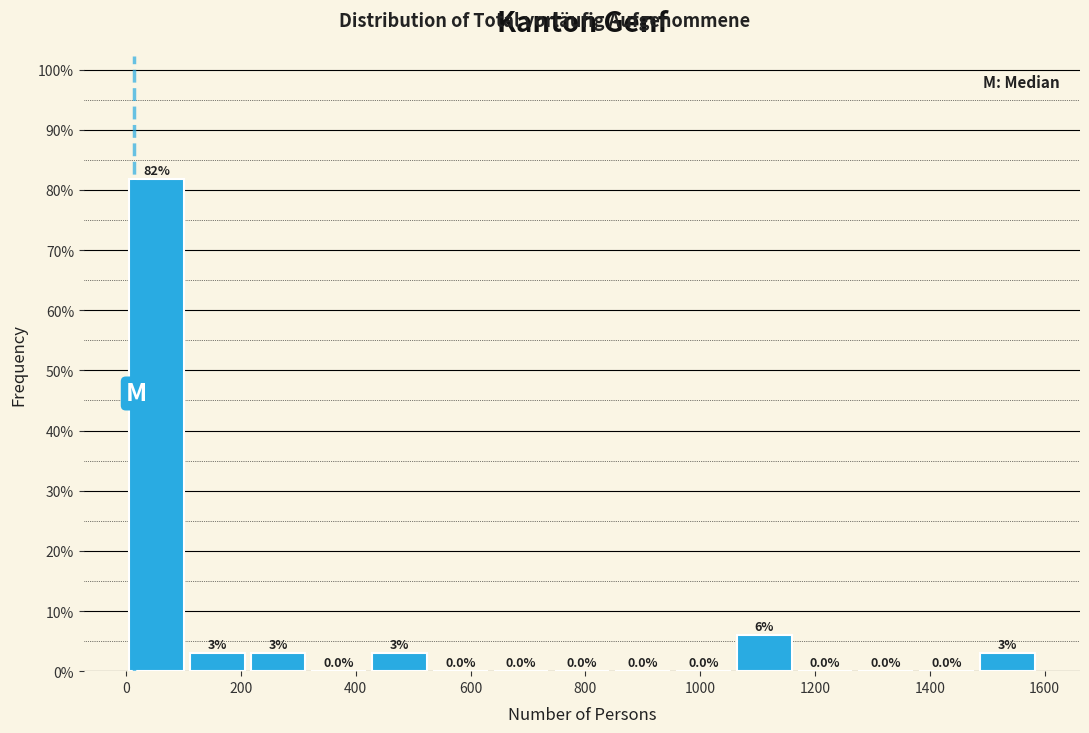

Over which range of the x-axis is the bar tallest?

0 to 100